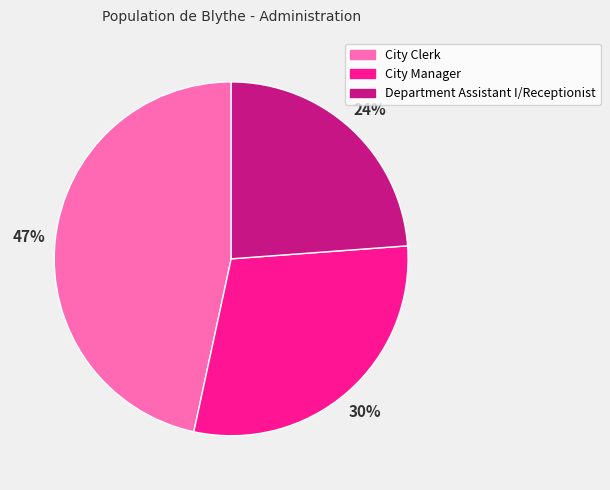

The Department Assistant I/Receptionist slice represents 12% of the pie. True or false?

False